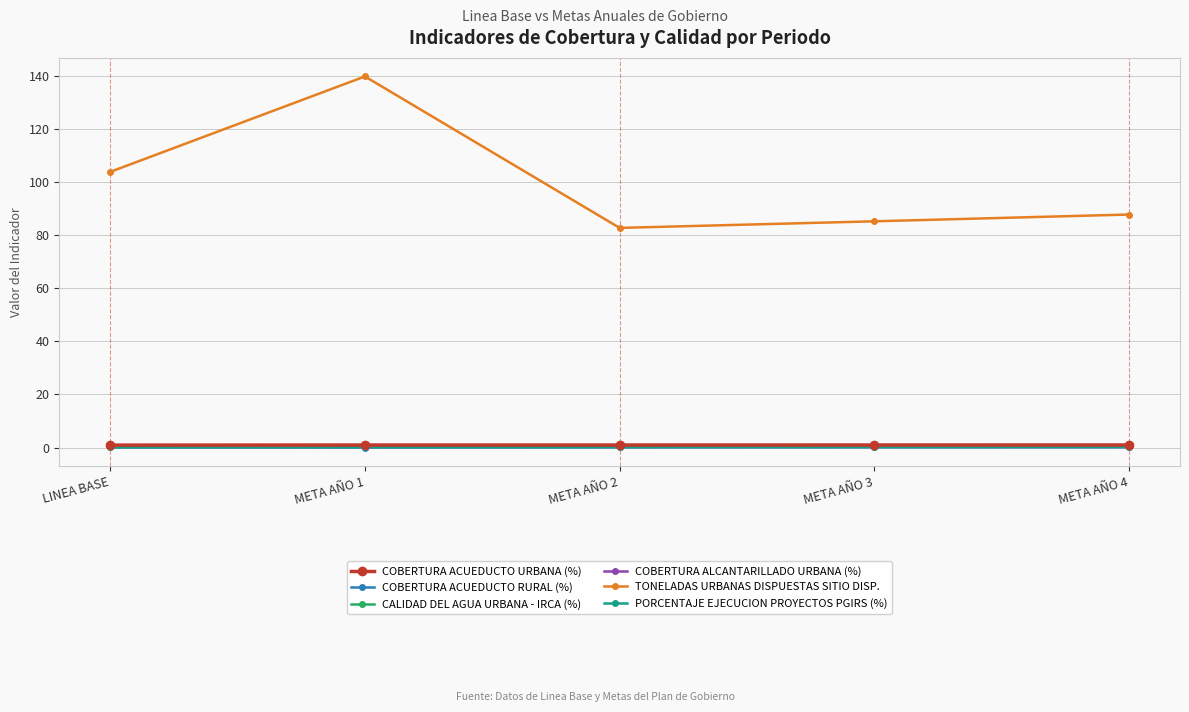

Is this an area chart (filled region under the line)?

No